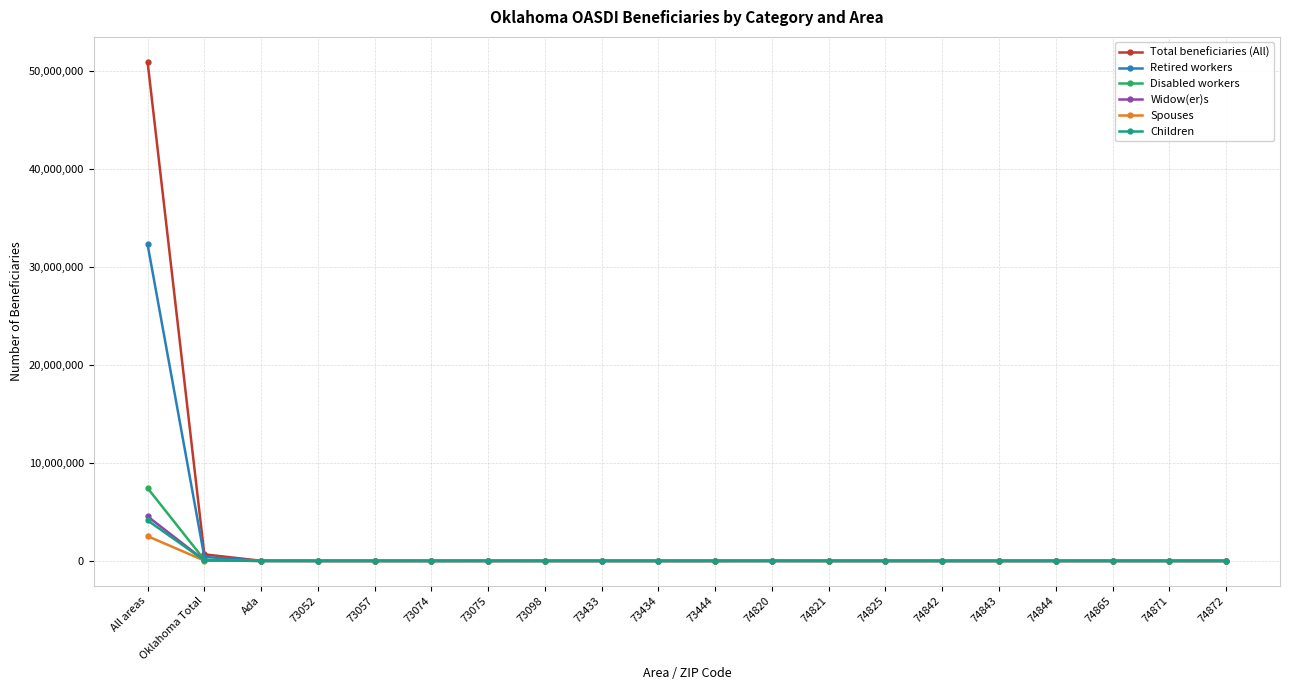

What is the maximum value for Widow(er)s?

4541467